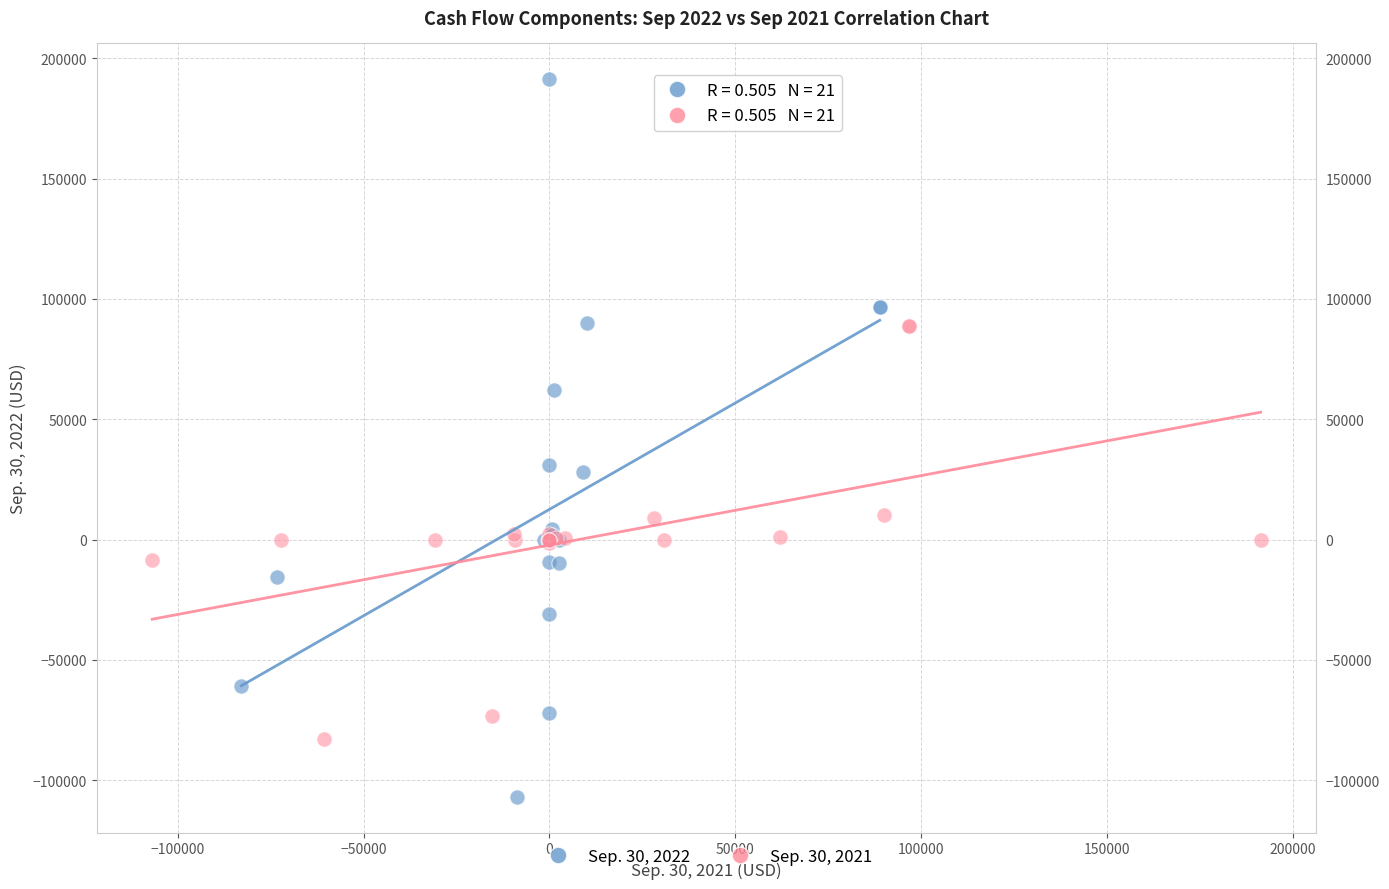

Which series contains the highest Y value?

Sep. 30, 2022